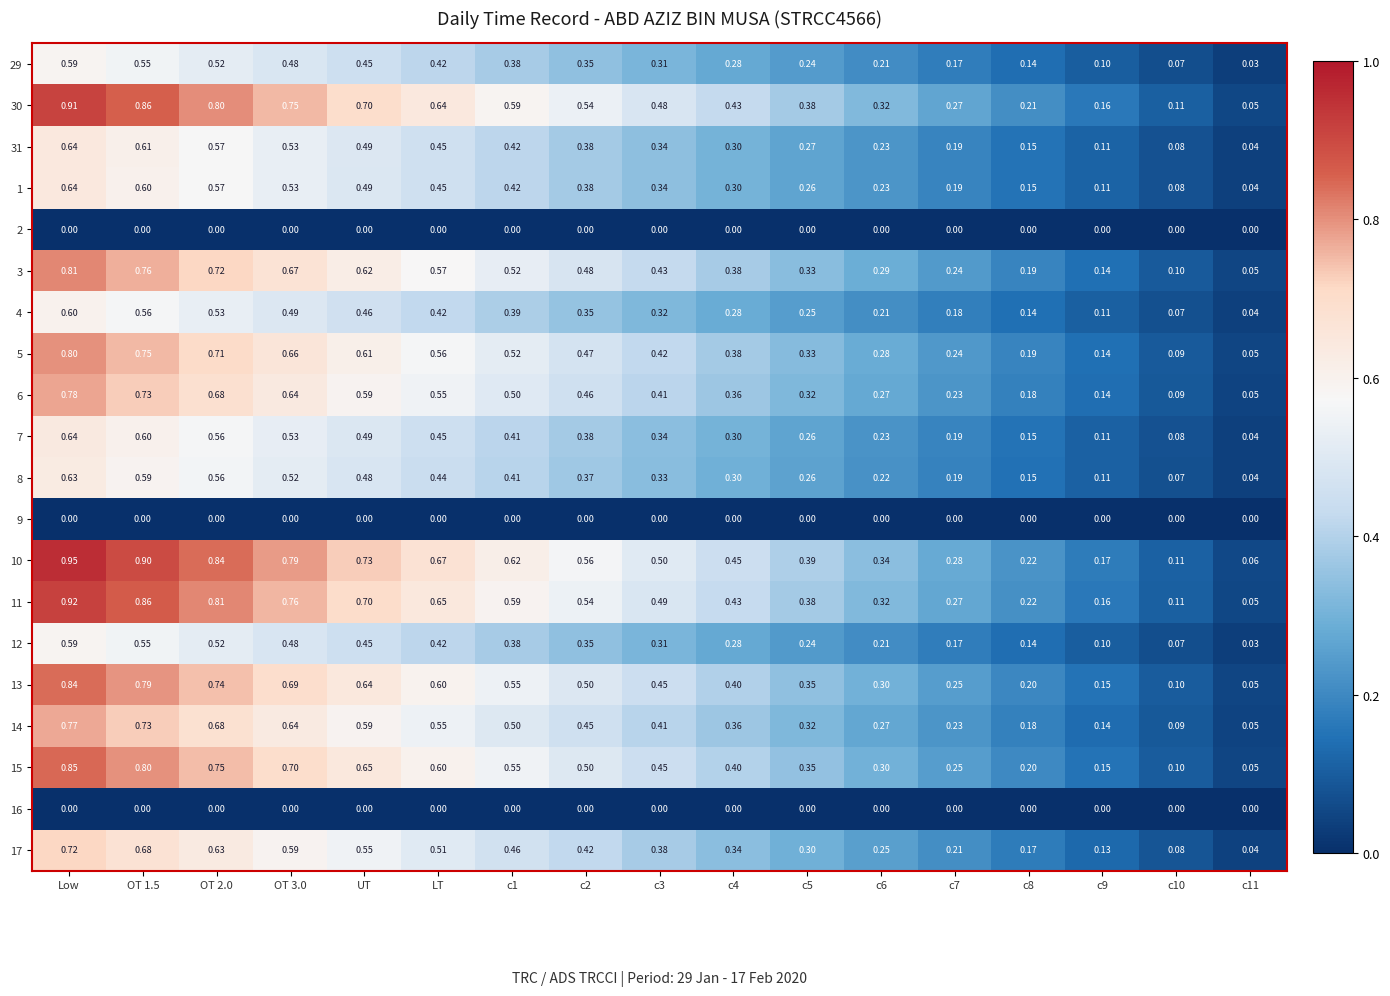

Is the value of 8 at UT greater than the value of 16 at c4?

Yes